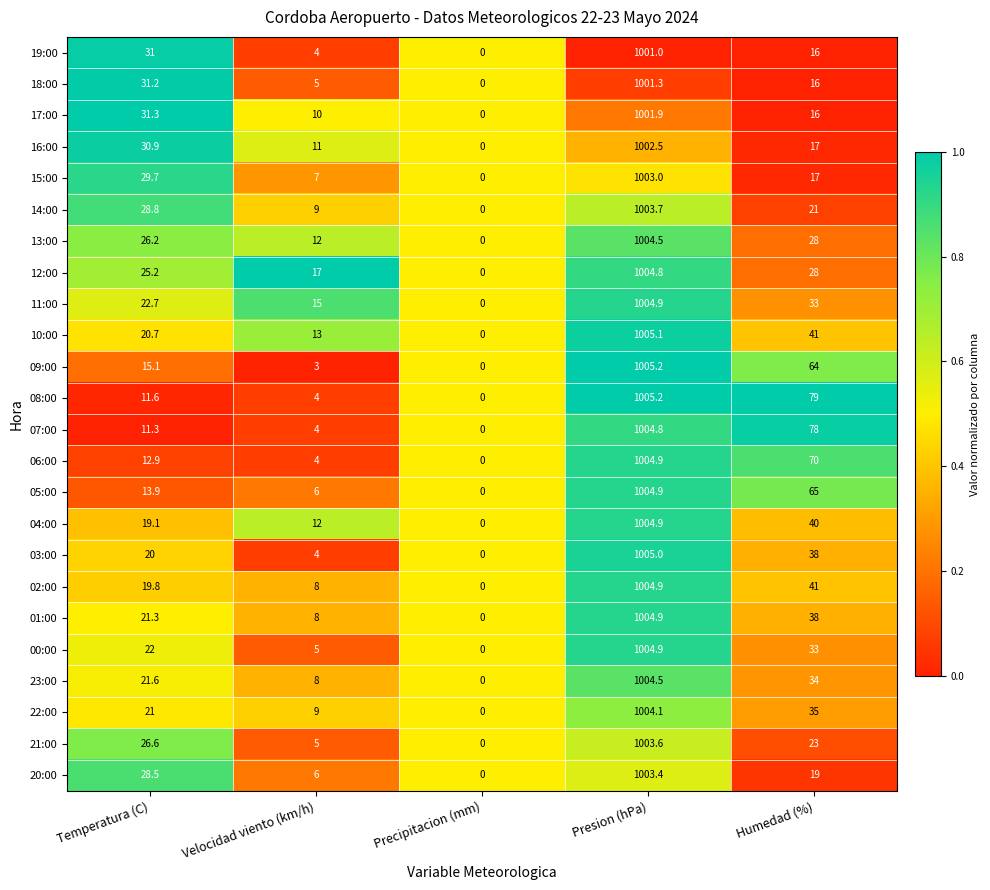

True or false: 12:00 has a value of 17.0 at Velocidad viento (km/h).

True